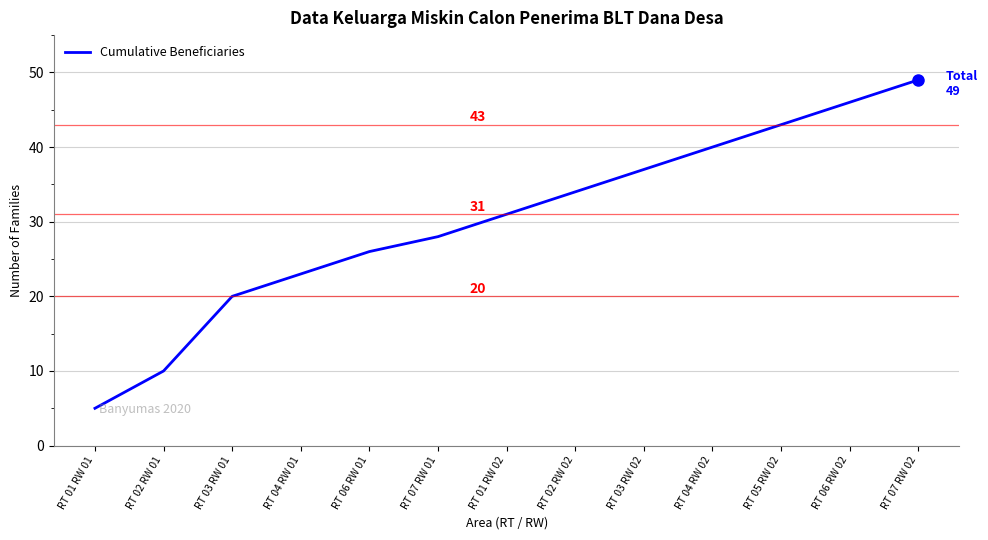

What is the ratio of the value at RT 01 RW 01 to the value at RT 07 RW 02?

0.1